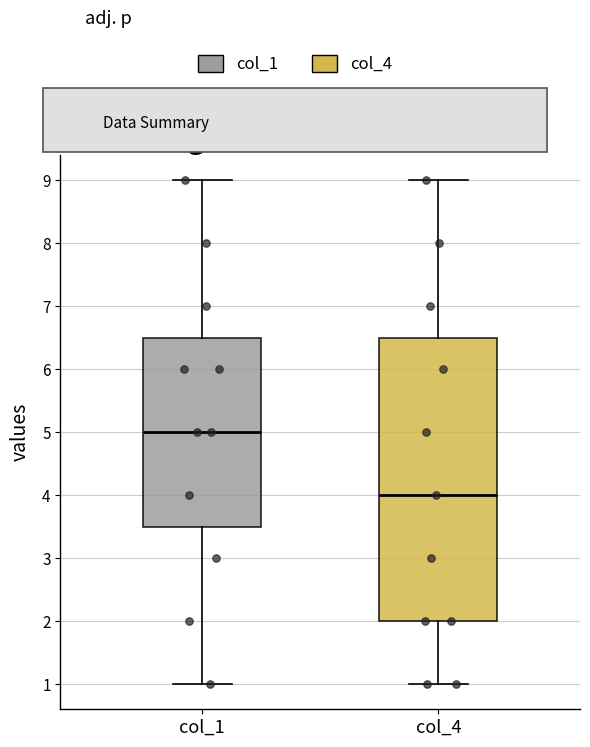

Where does the median line of the box for col_1 sit on the y-axis? The values are not printed on the chart, so give them approximately, as read against the axis.

5.0